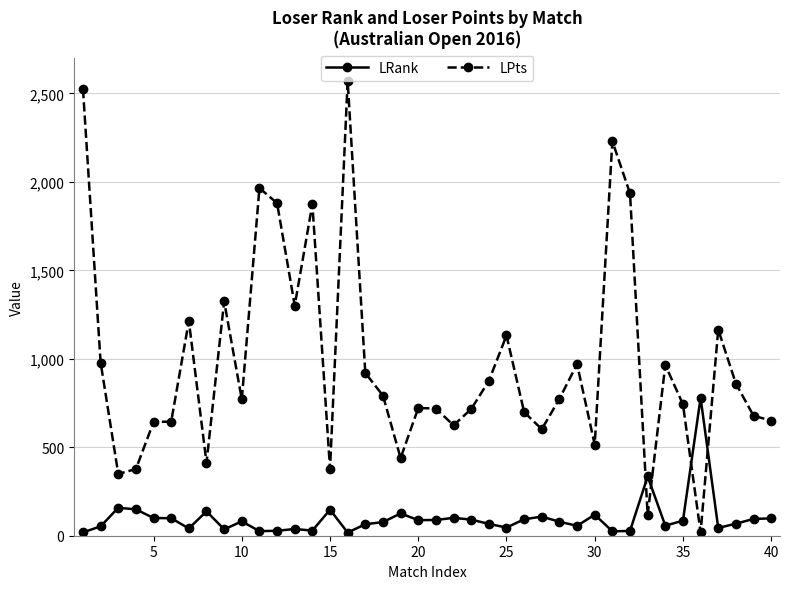

What is the maximum value for LRank?

779